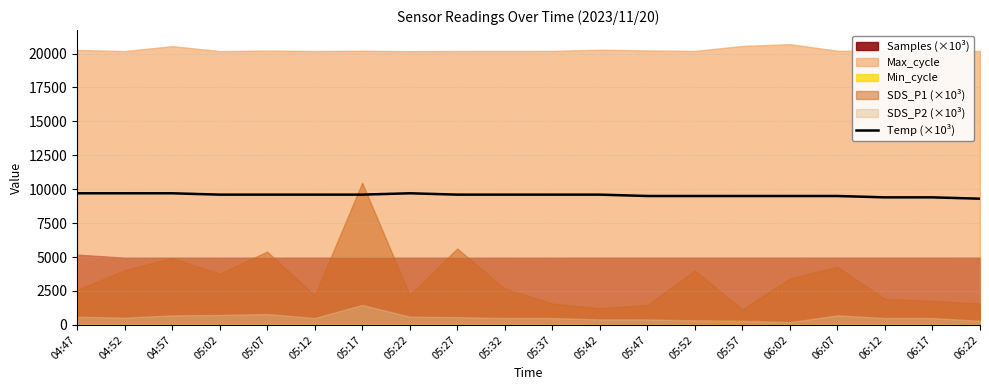

What value does the data have at 05:12, to the nearest 5?

9600